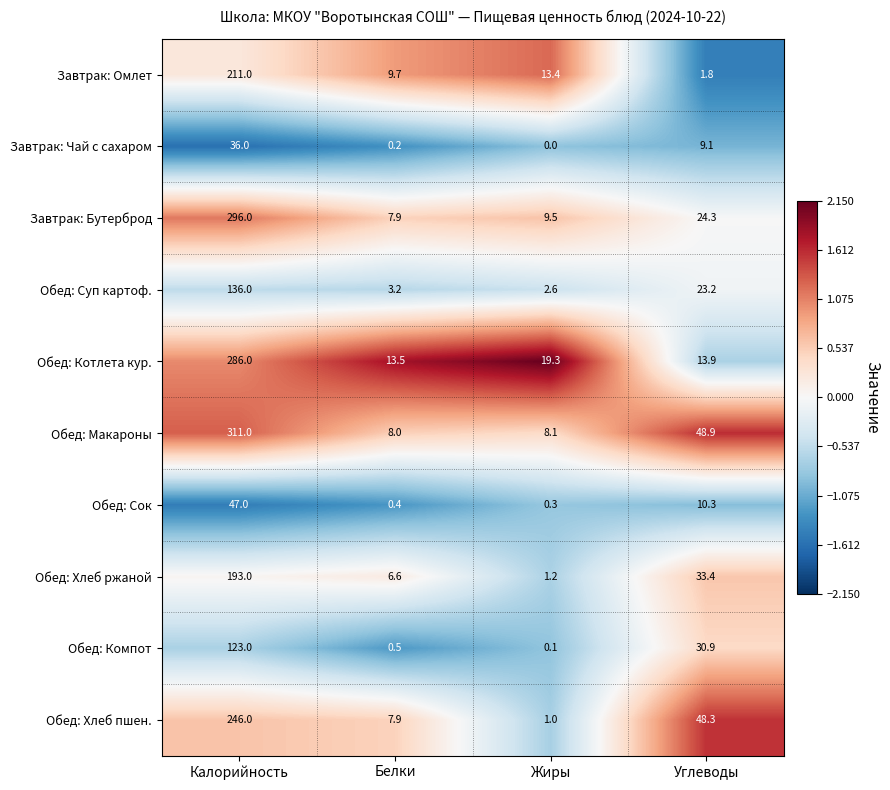

Rank the series by their maximum value, from lowest to highest.

Завтрак: Чай с сахаром, Обед: Сок, Обед: Компот, Обед: Суп картоф., Обед: Хлеб ржаной, Завтрак: Омлет, Обед: Хлеб пшен., Обед: Котлета кур., Завтрак: Бутерброд, Обед: Макароны